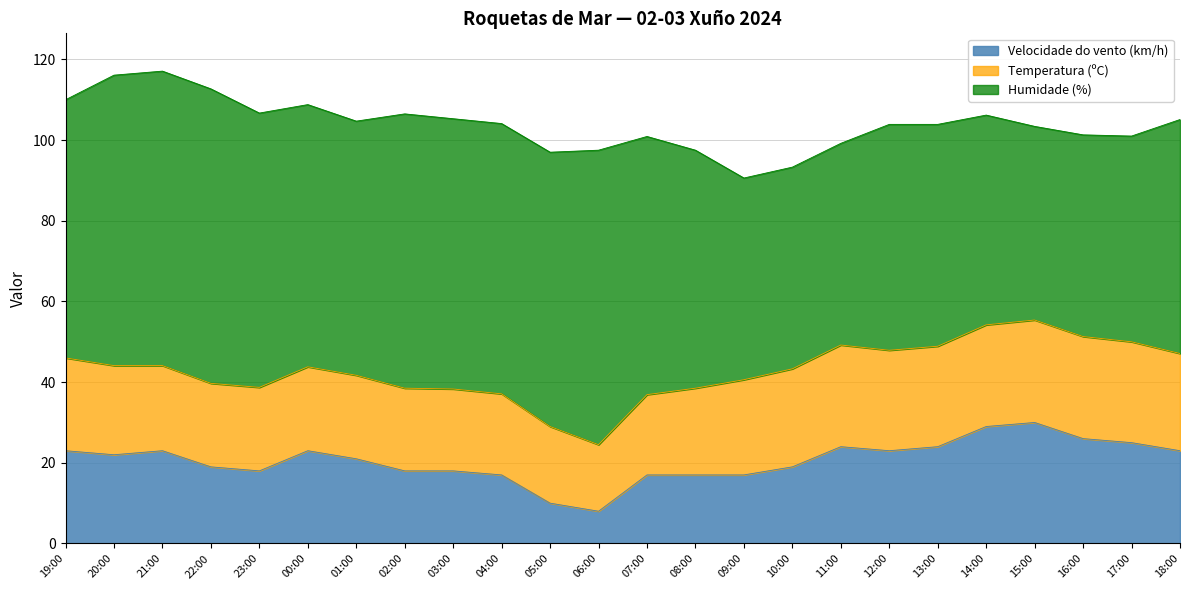

Reading left to right, extract all data points from this chart.

Temperatura (ºC): 23.0	22.1	21.1	20.7	20.7	20.8	20.7	20.5	20.3	20.1	19.0	16.5	19.9	21.5	23.6	24.3	25.2	24.9	24.9	25.2	25.4	25.3	25.0	24.1
Humidade (%): 64.0	72.0	73.0	73.0	68.0	65.0	63.0	68.0	67.0	67.0	68.0	73.0	64.0	59.0	50.0	50.0	50.0	56.0	55.0	52.0	48.0	50.0	51.0	58.0
Velocidade do vento (km/h): 23.0	22.0	23.0	19.0	18.0	23.0	21.0	18.0	18.0	17.0	10.0	8.0	17.0	17.0	17.0	19.0	24.0	23.0	24.0	29.0	30.0	26.0	25.0	23.0